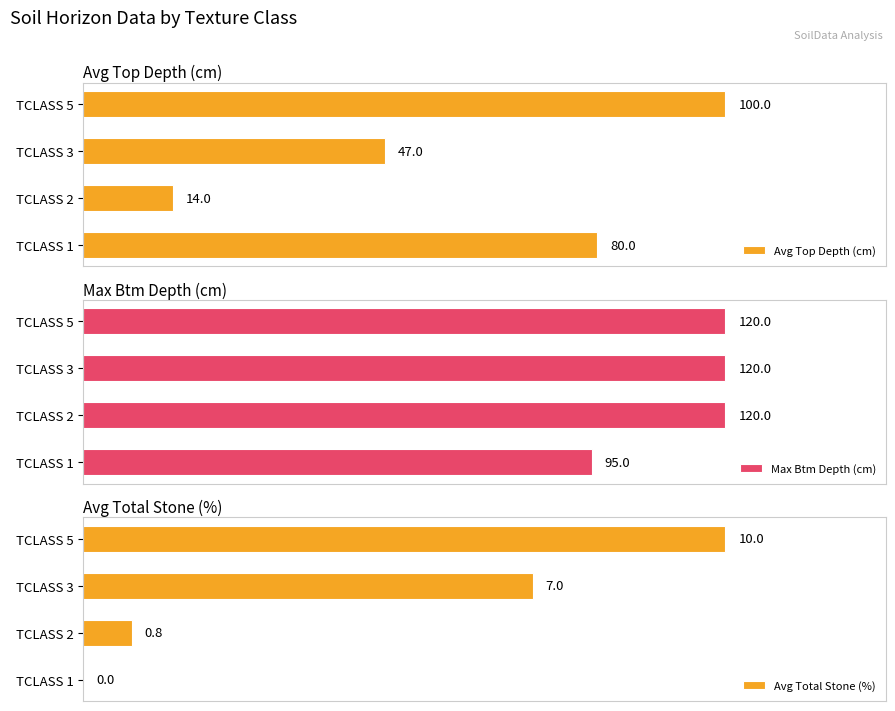

Where is Avg Top Depth (cm) nearest to the value 57?

TCLASS 3